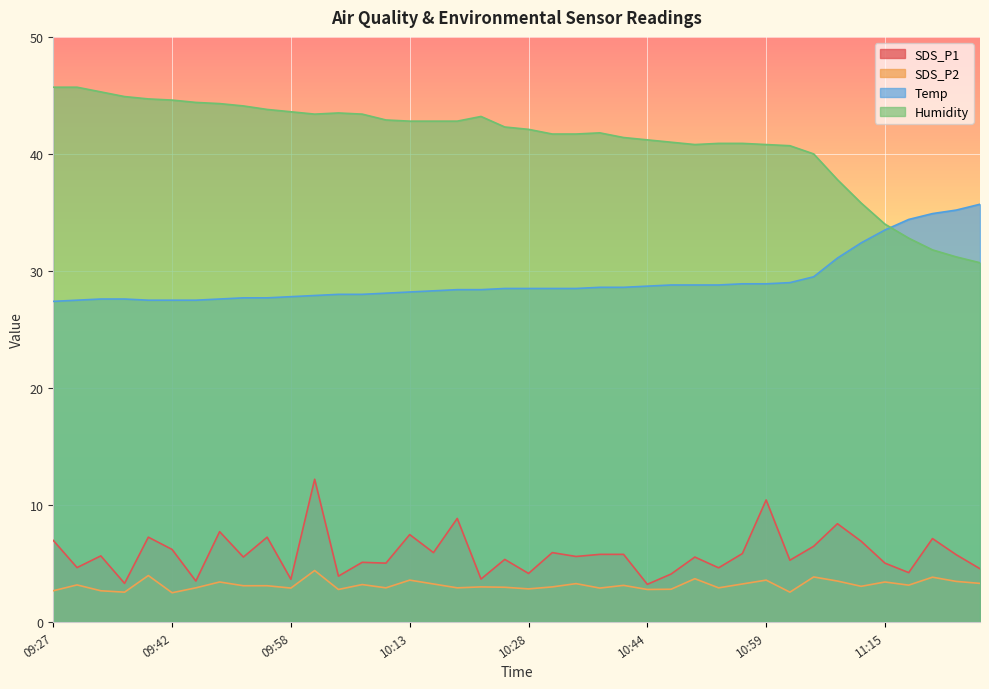

Which has a higher value, 10:22 or 11:25?

11:25